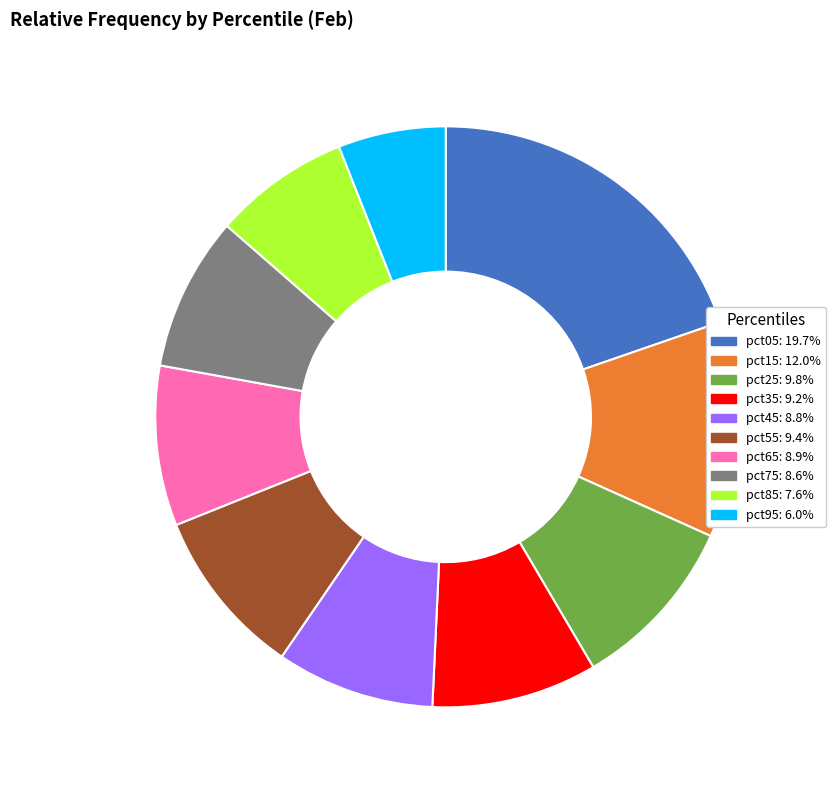

Does any single category account for the majority?

No